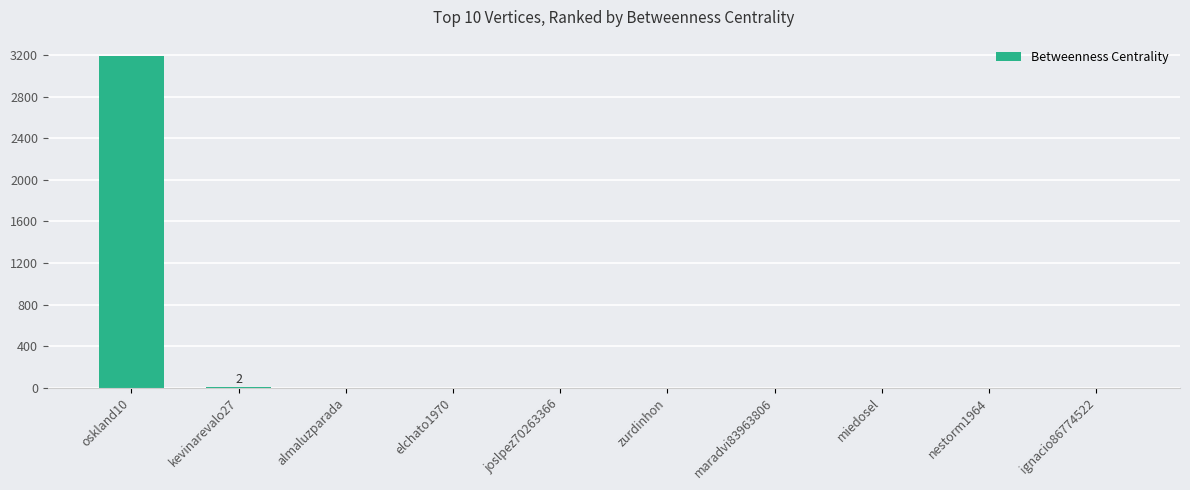

What is the sum of all values?

3194